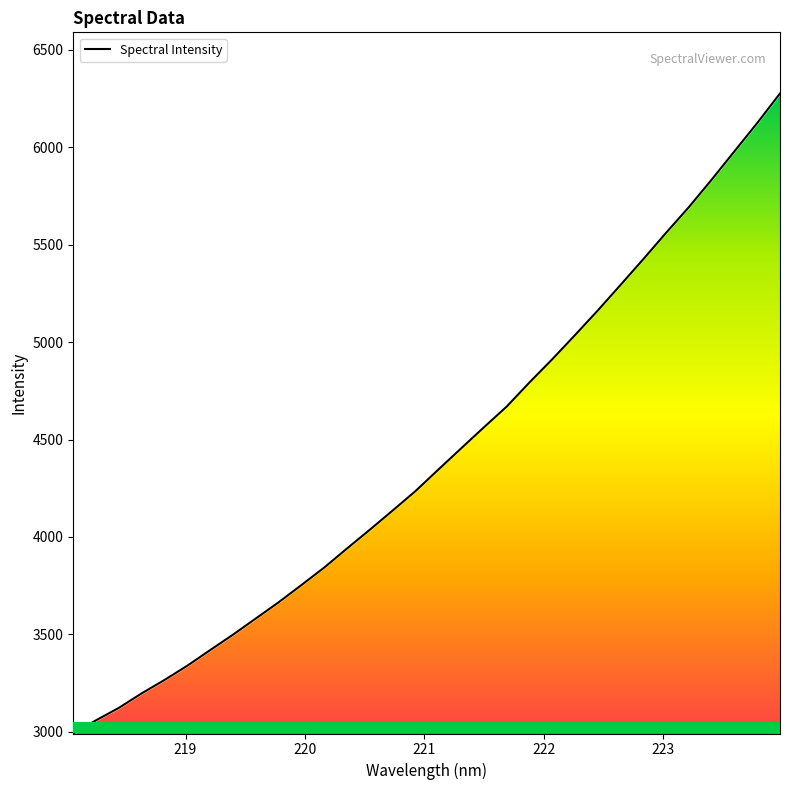

What value does the data have at 223.2172?

5692.7